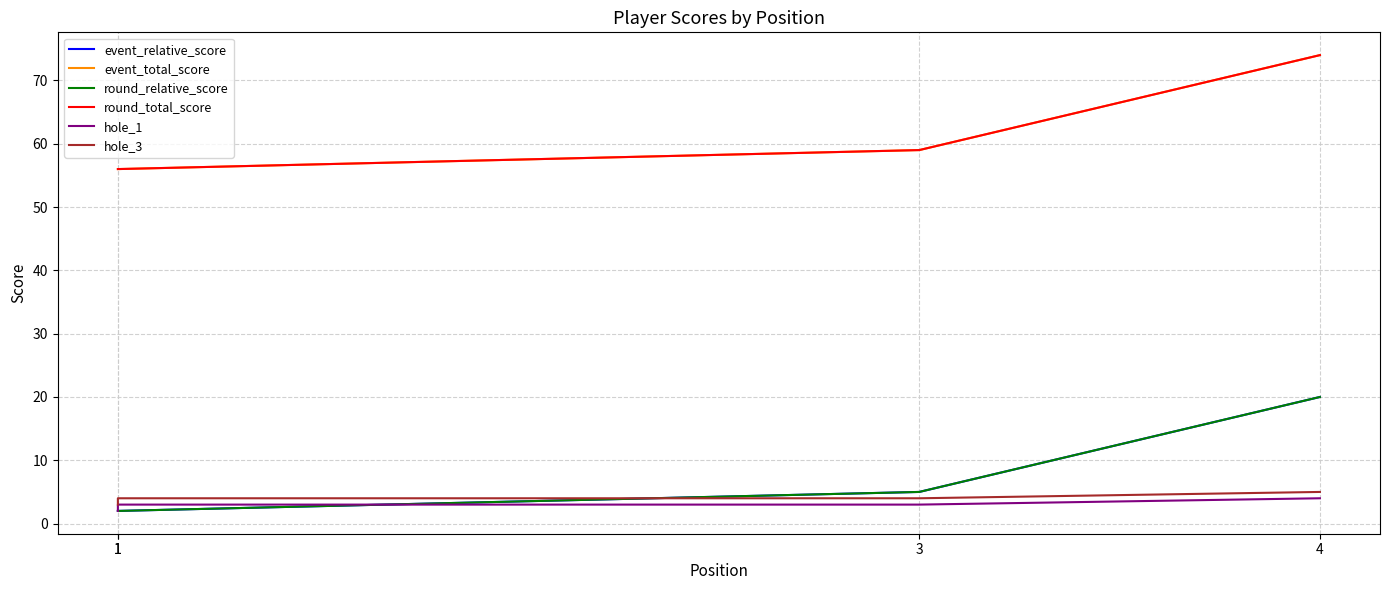

True or false: hole_1 and event_total_score intersect in this chart.

False